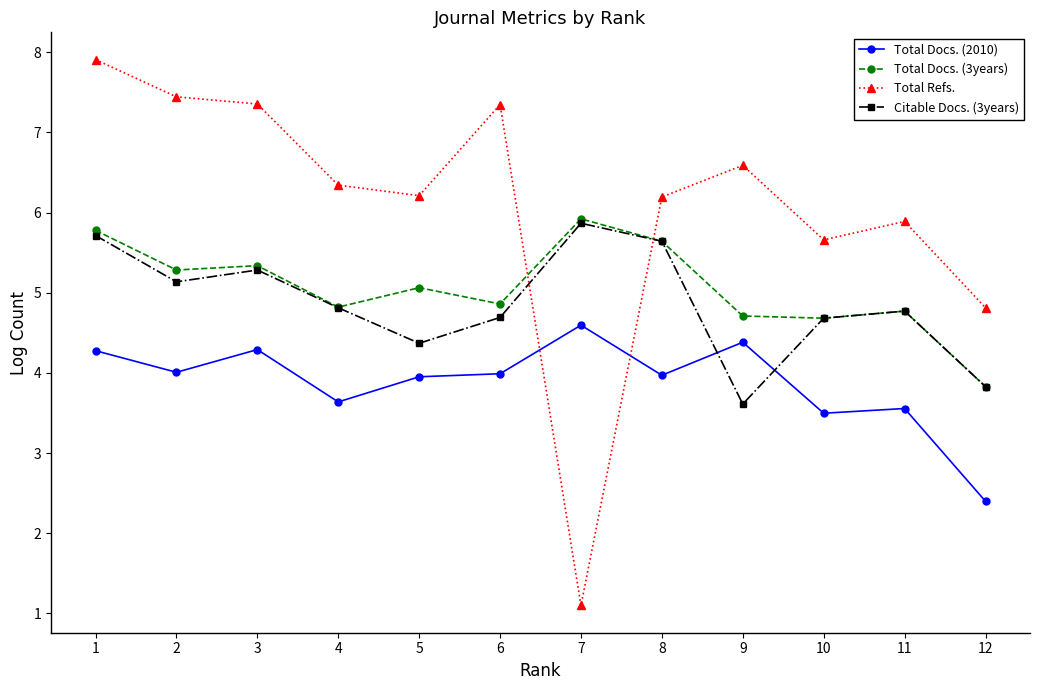

Is it true that Total Refs. equals 3.8 at 3?

False